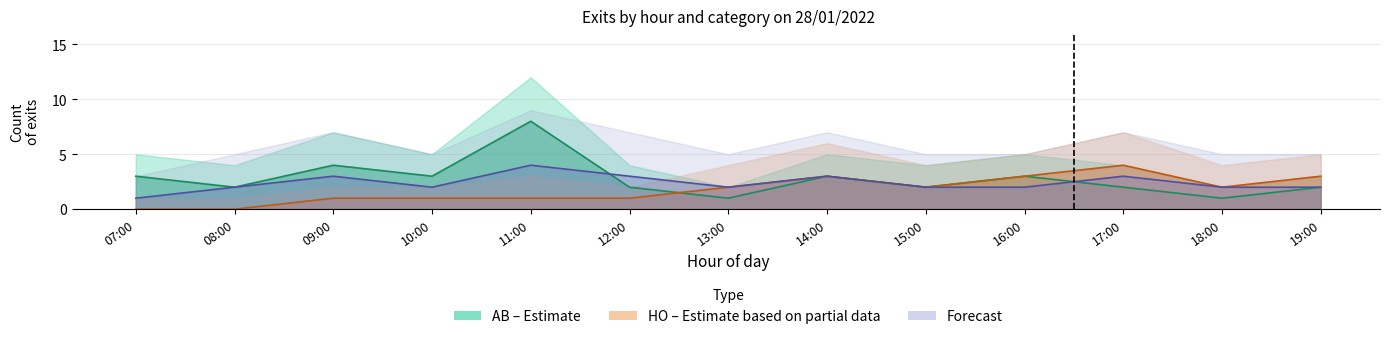

List the labels in order of Forecast value, largest first.

11:00, 09:00, 12:00, 14:00, 17:00, 08:00, 10:00, 13:00, 15:00, 16:00, 18:00, 19:00, 07:00